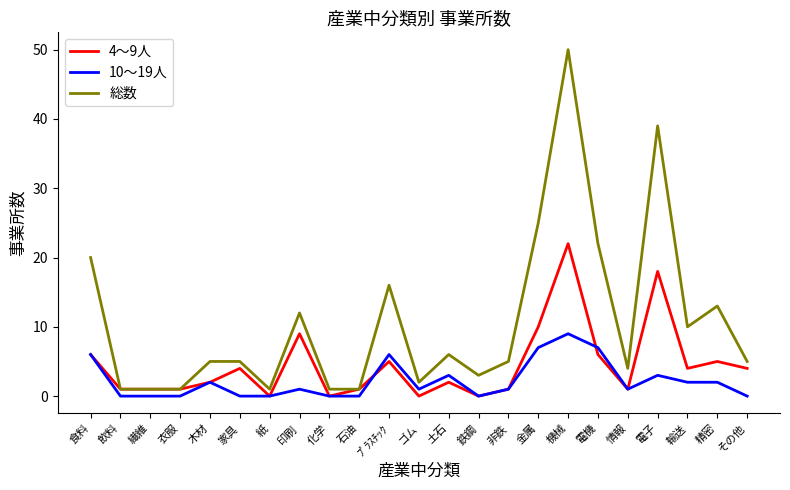

What is the sum of the 4～9人 values at 衣服 and 飲料?

2